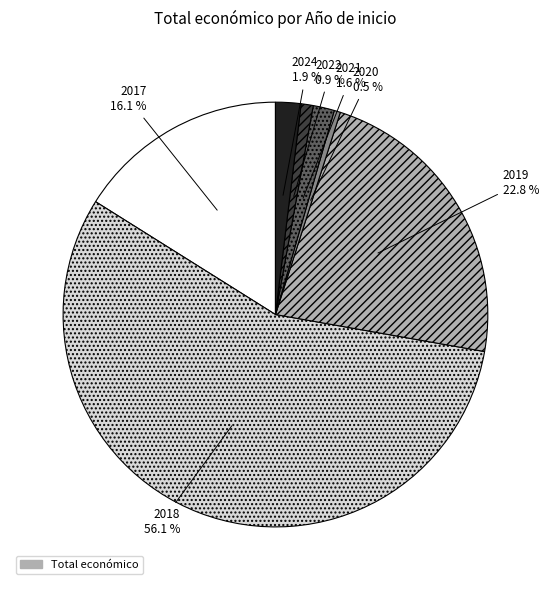

Count the number of slices in the pie.

7